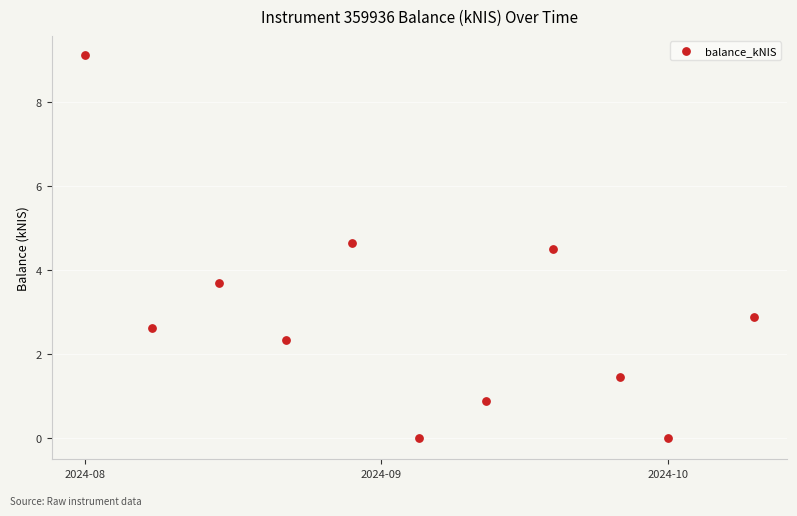

What Y value in the scatter plot is closest to 4?

3.7